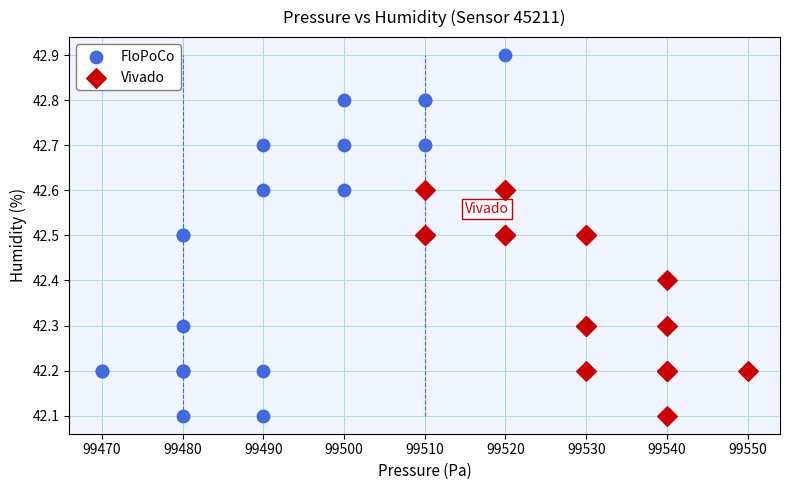

Which series reaches the maximum Y coordinate?

FloPoCo